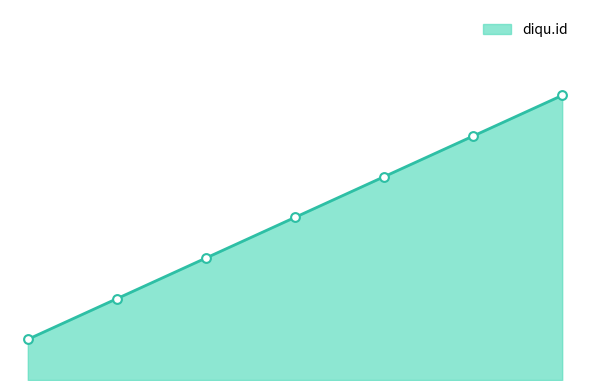

Does the chart have visible grid lines?

No